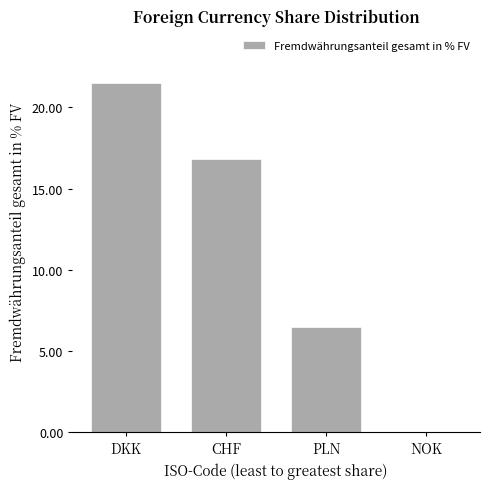

The value at PLN is 6.5. True or false?

True